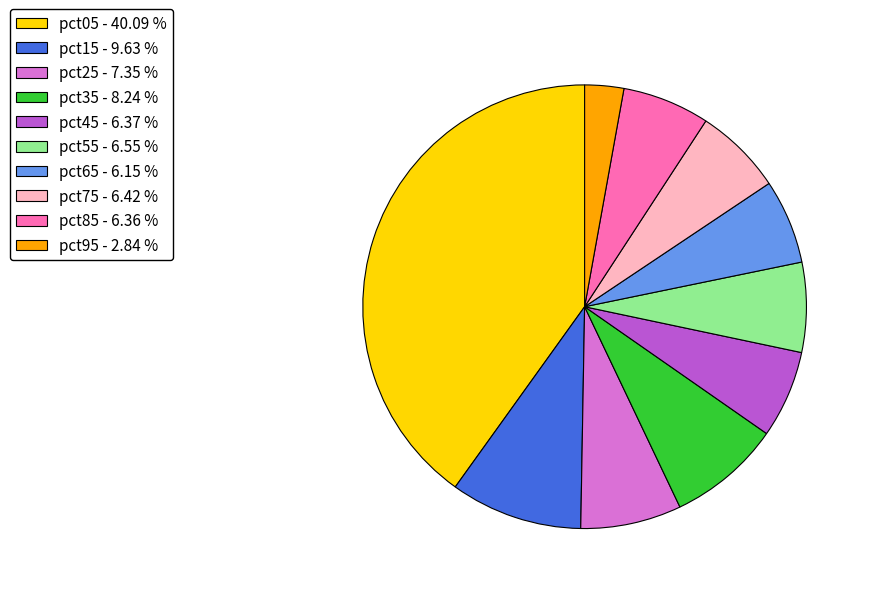

Which has a higher value, pct85 or pct15?

pct15